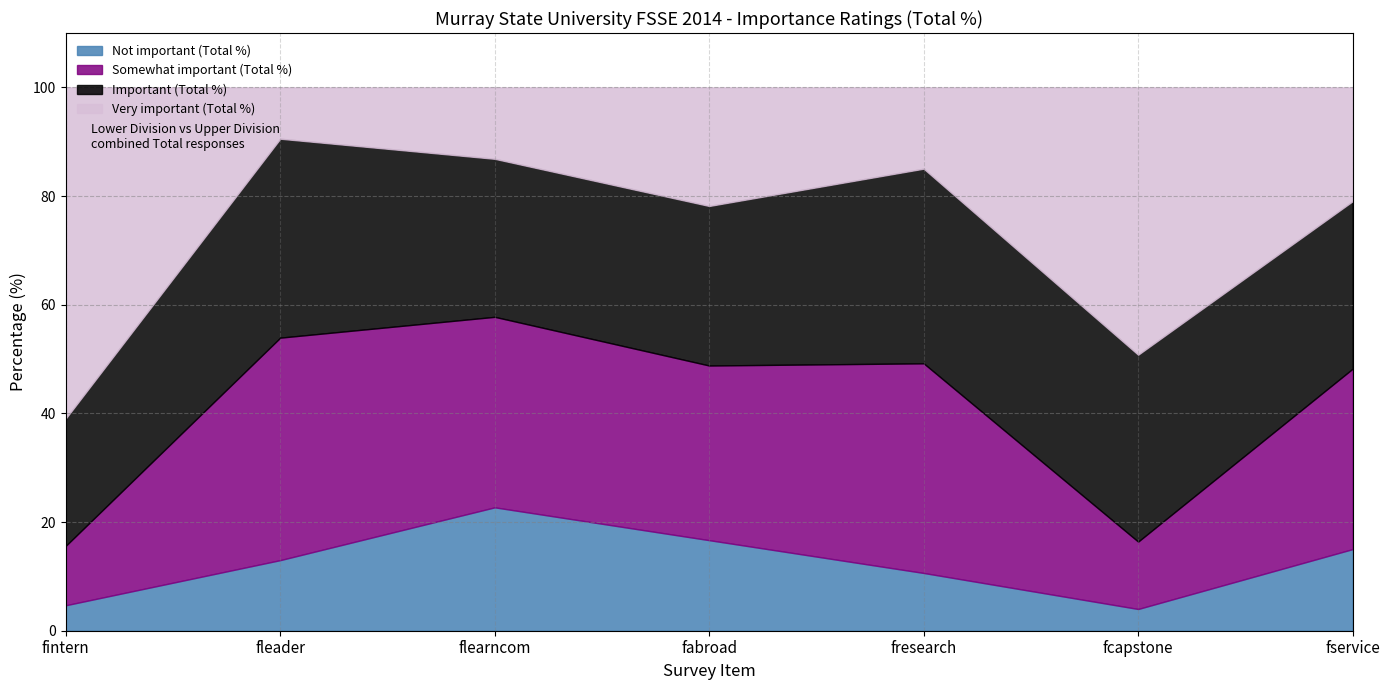

What is the difference between the maximum and minimum values in the Very important (Total %) series?

51.5